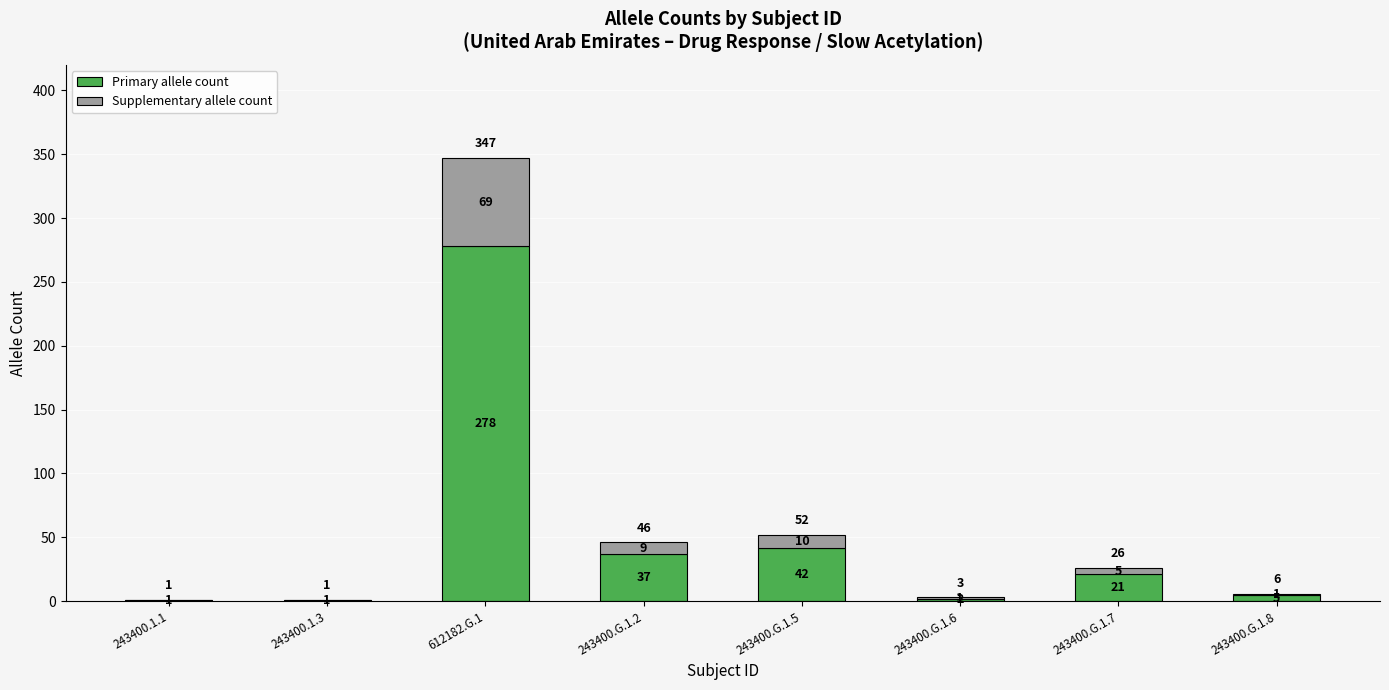

Is it true that Primary allele count equals 16 at 243400.G.1.5?

False